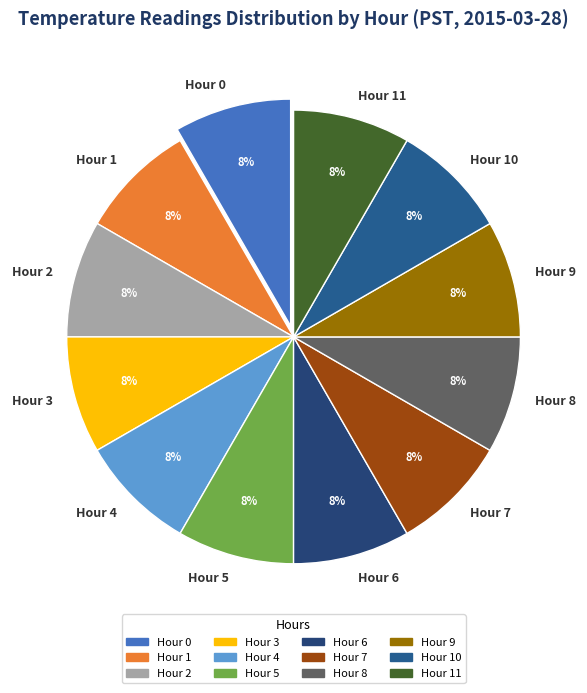

What percentage is the Hour 10 slice, to the nearest percent?

8%